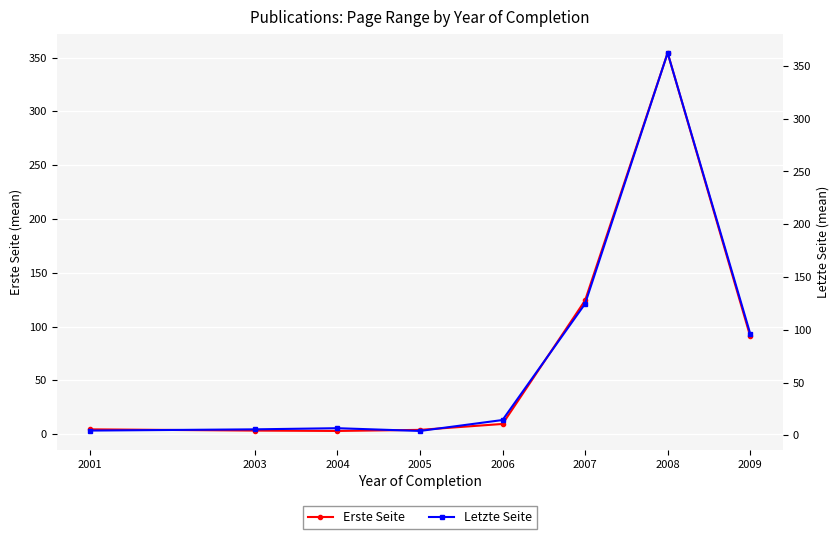

Reading left to right, what are all the values shown in this chart?

Erste Seite: 4.5	3.3	3.0	4.0	9.5	124.3	354.3	91.0
Letzte Seite: 4.5	5.7	6.8	4.1	14.5	124.7	362.2	96.3